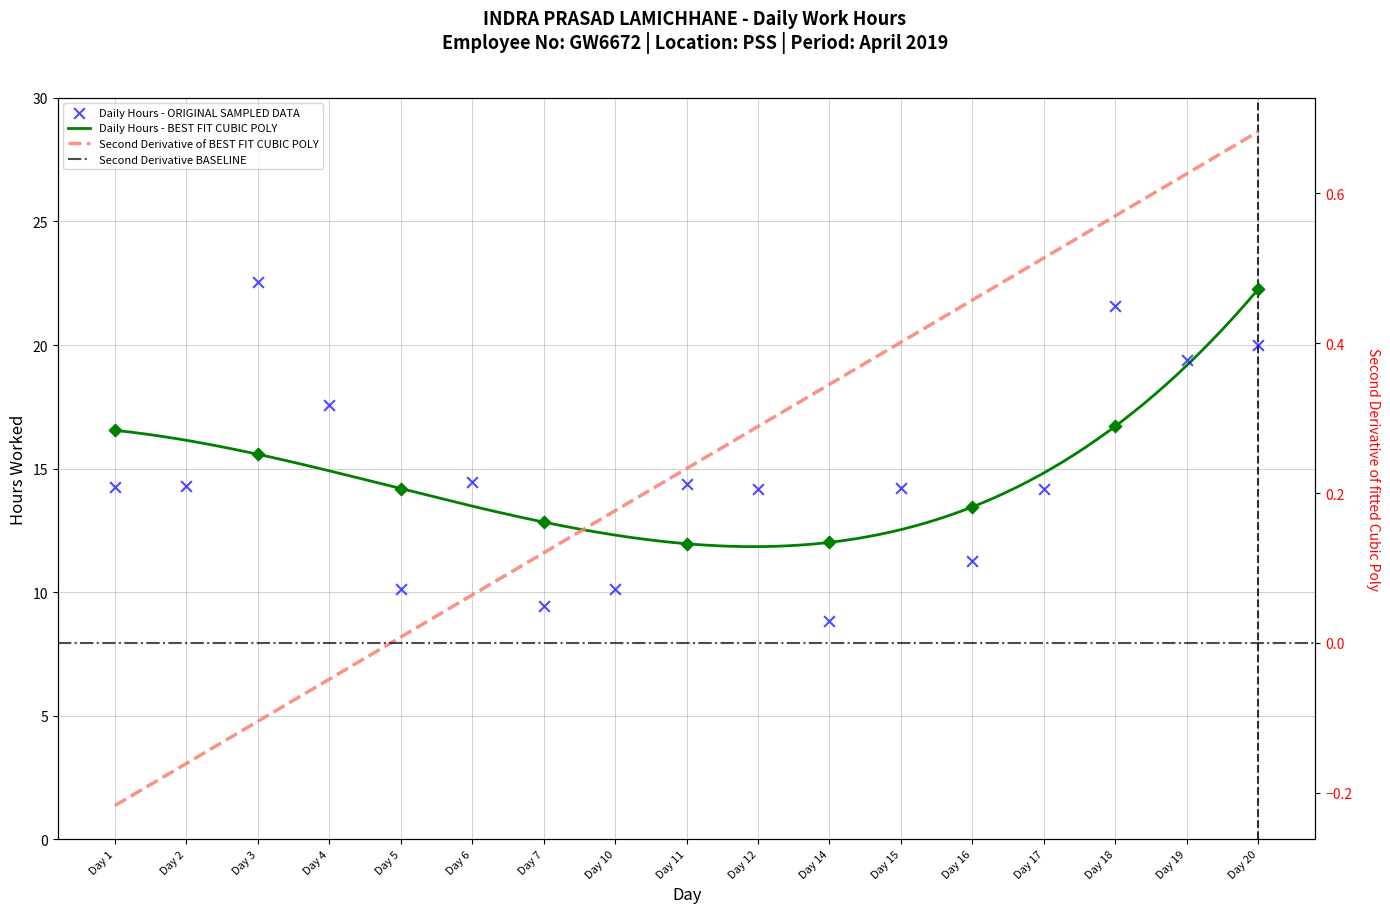

What is the change in value from Day 10 to Day 17?

+4.0